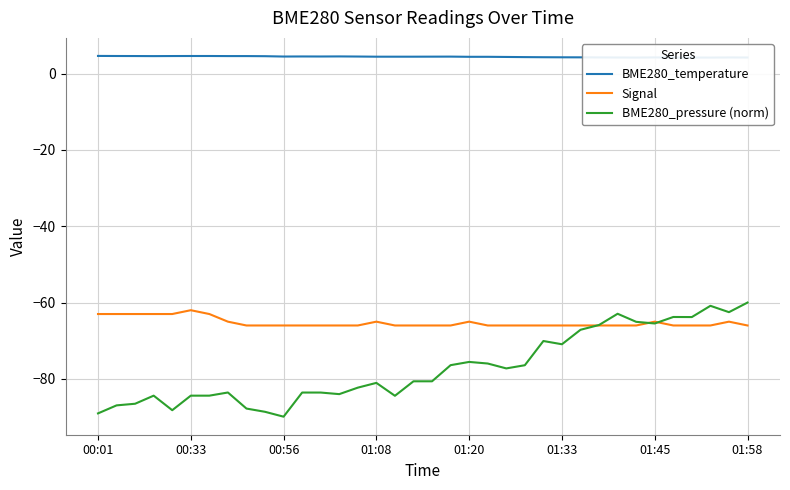

The value of BME280_pressure (norm) at 19 is -34.4. True or false?

False